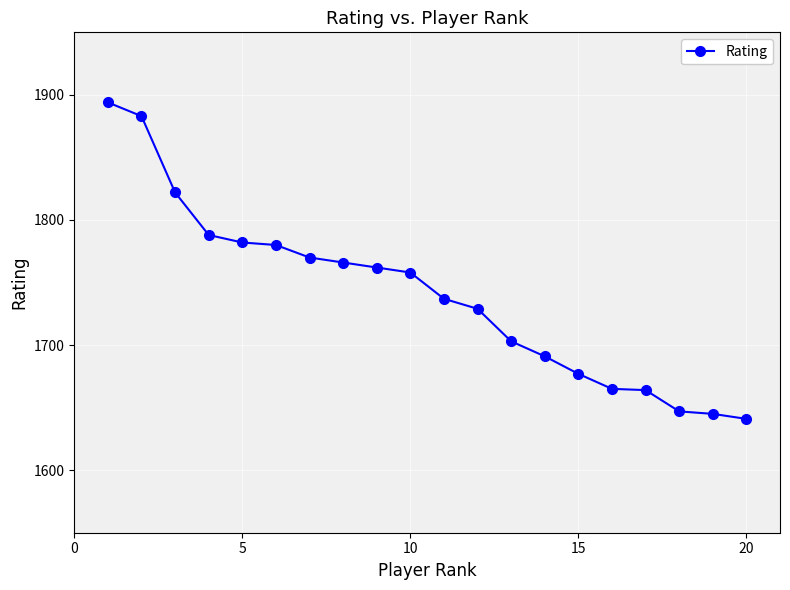

What is the value of the 10th point from the left?

1758